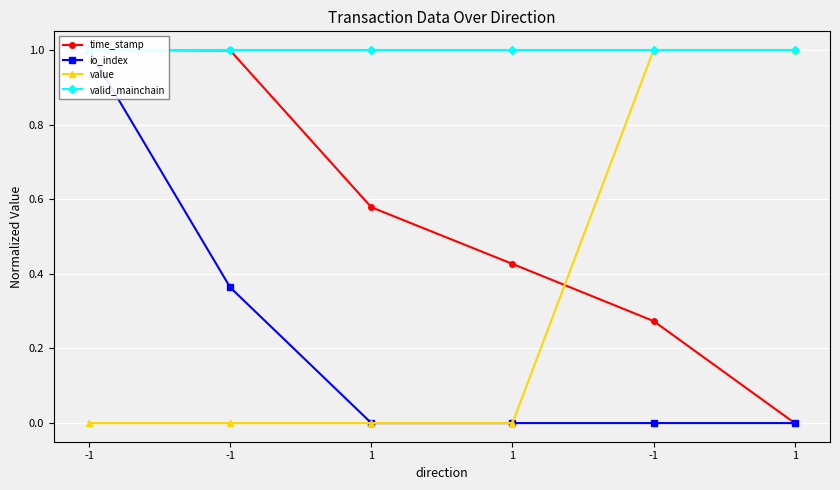

Reading right to left, what are all the values shown in this chart?

time_stamp: 0.0	0.3	0.4	0.6	1.0	1.0
io_index: 0.0	0.0	0.0	0.0	0.4	1.0
value: 1.0	1.0	0.0	0.0	0.0	0.0
valid_mainchain: 1.0	1.0	1.0	1.0	1.0	1.0